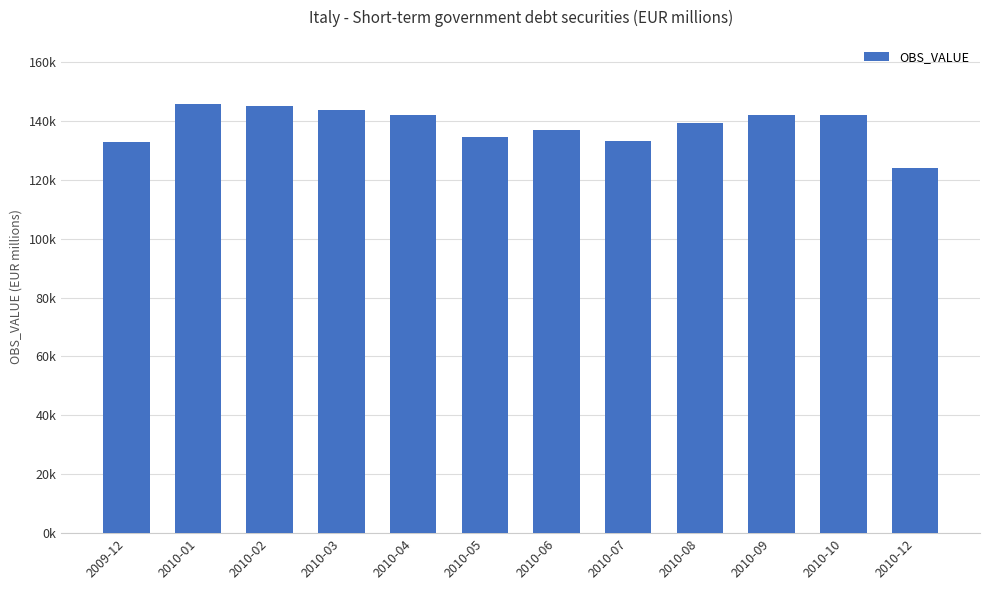

Reading left to right, what are all the values shown in this chart?

132945.6	145645.6	144888.6	143532.6	142032.6	134437.6	136917.2	133125.8	139140.8	141943.1	141952.8	124003.9